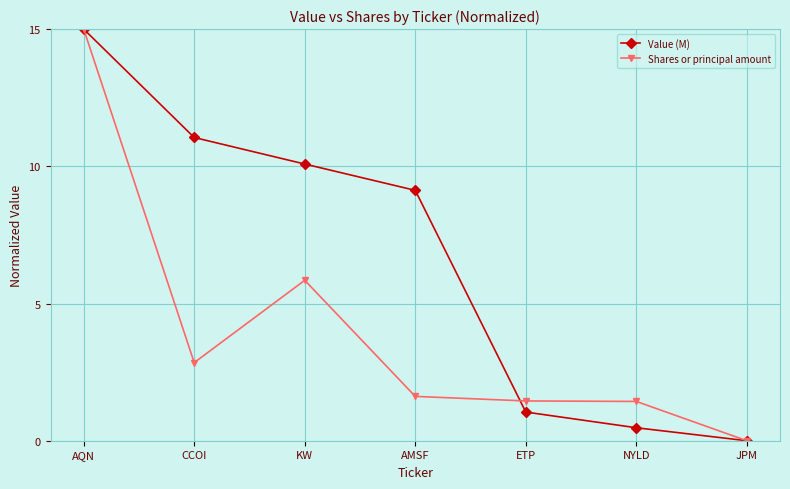

What position from the left is CCOI?

2